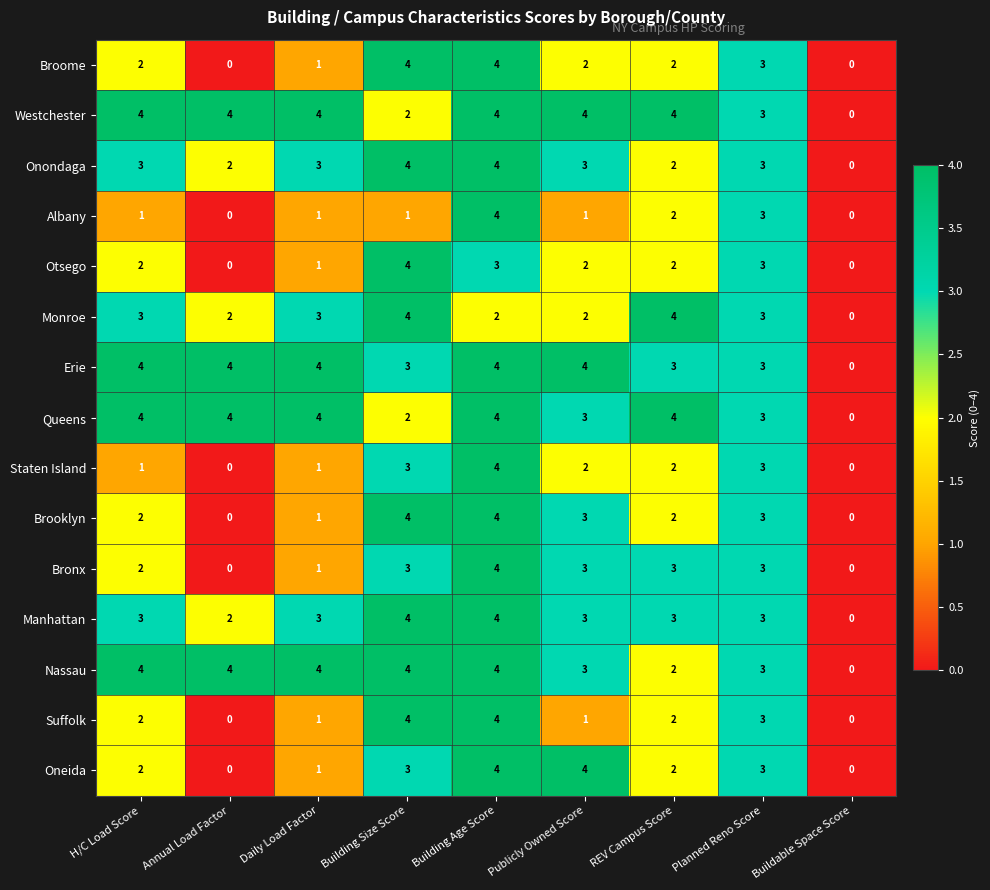

At which category is the sum across all series the highest?

Building Age Score